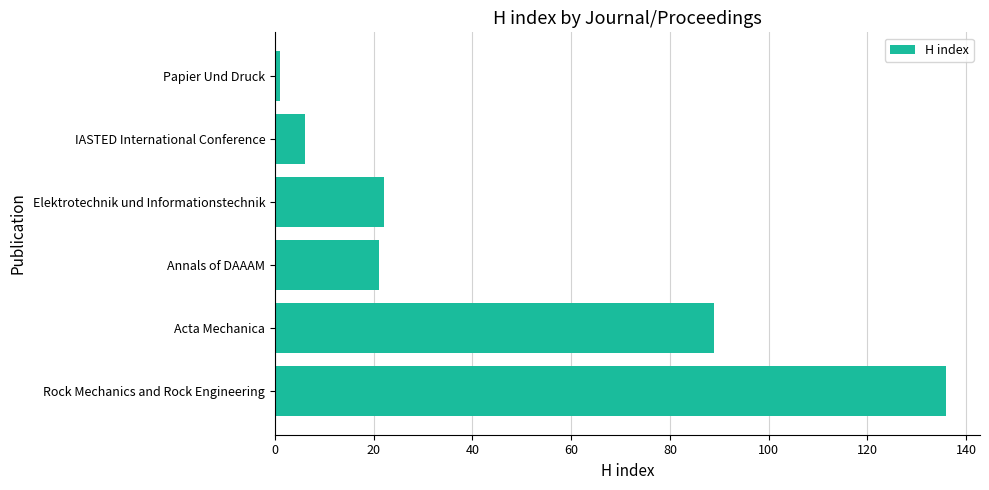

Does the chart contain any negative values?

No